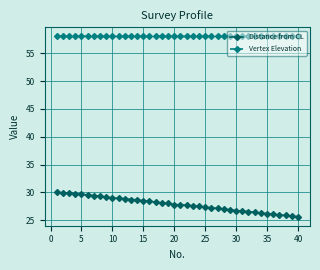

What is the maximum value for Distance from CL?

30.0